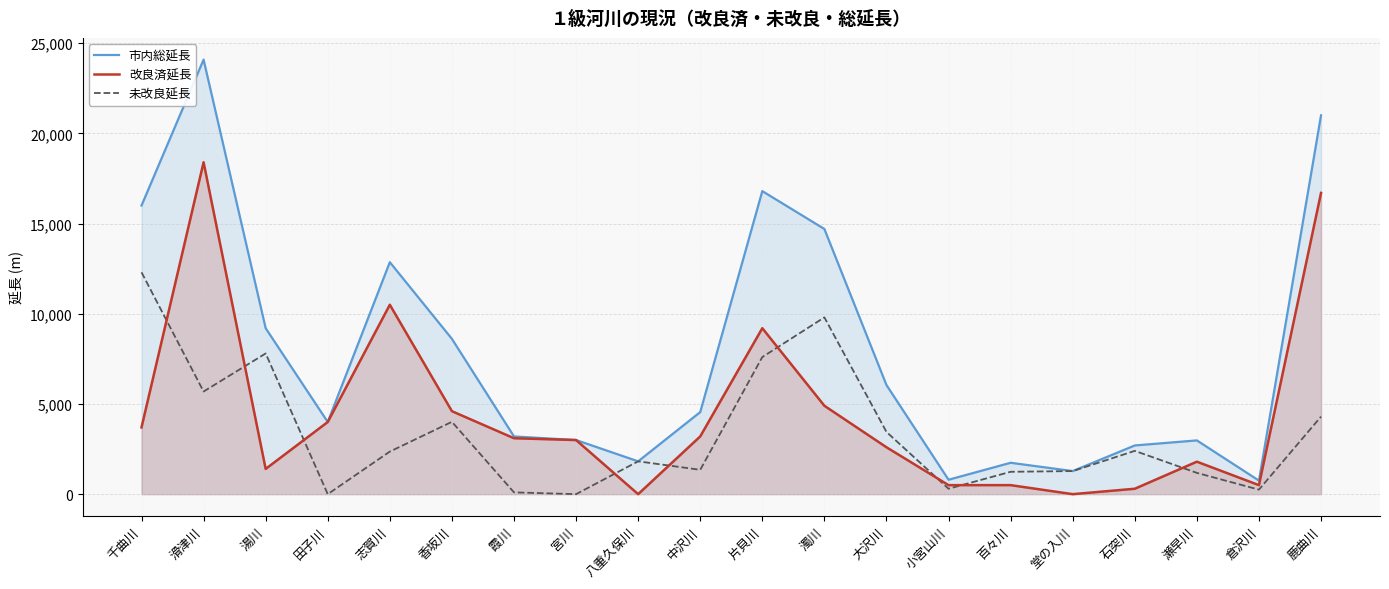

True or false: 未改良延長 has more than 0 interior local peaks.

True